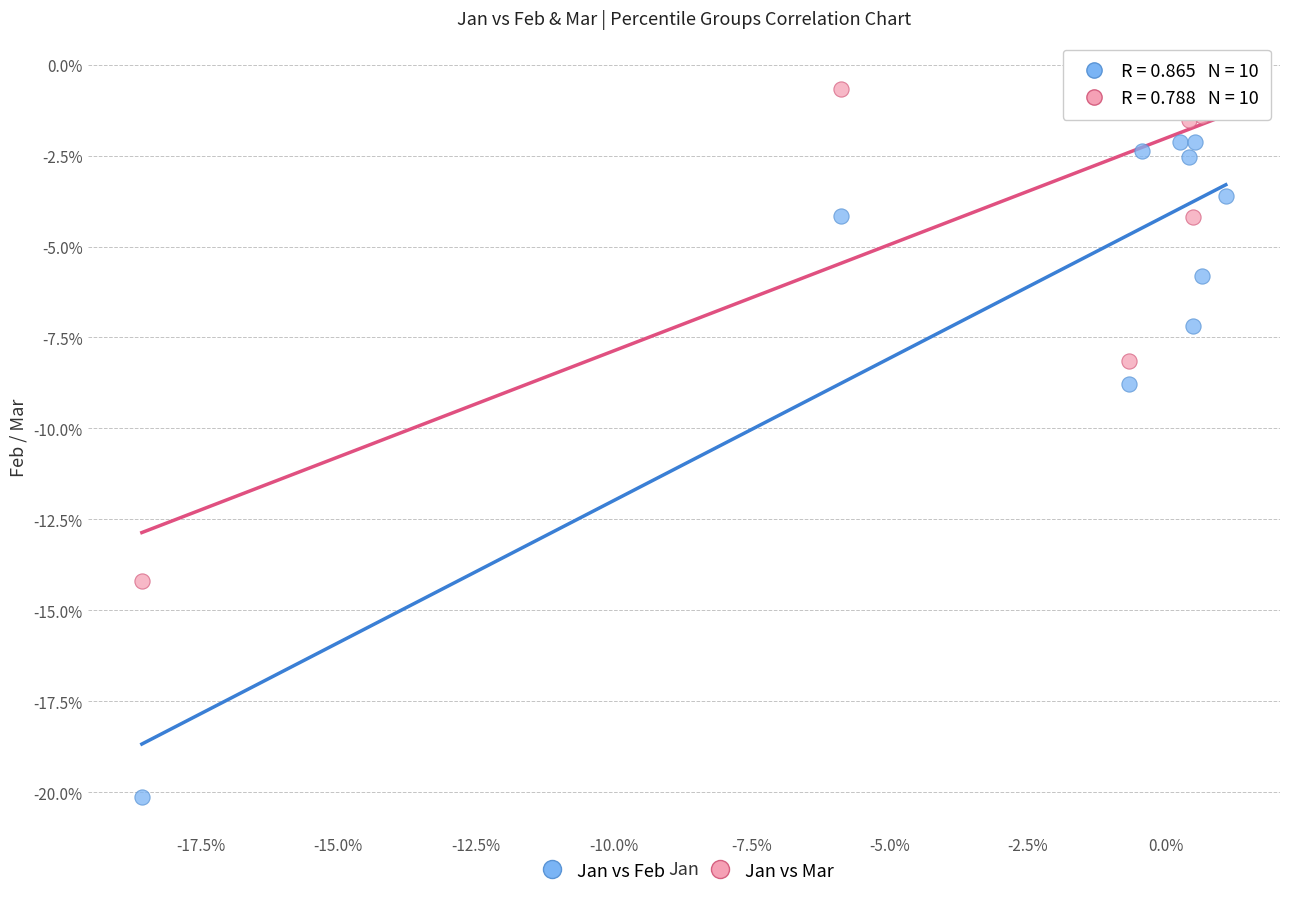

Which series reaches the minimum Y coordinate?

Jan vs Feb